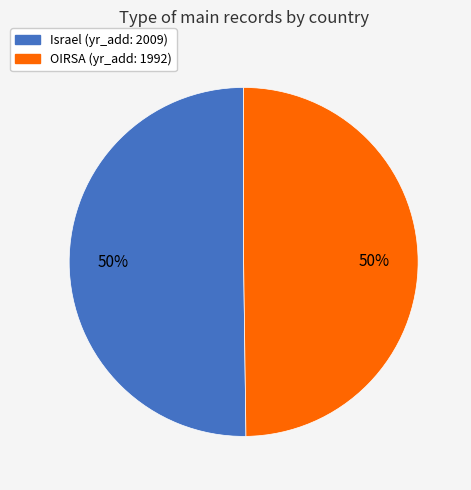

Approximately how many times larger is the value at OIRSA compared to Israel?

1.0